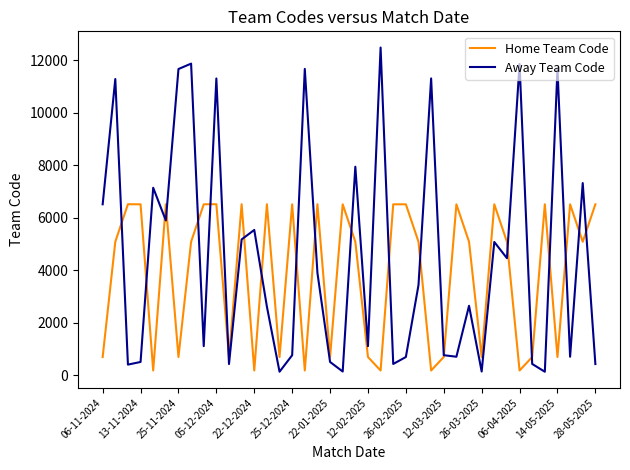

Which series has the largest total across all categories?

Away Team Code